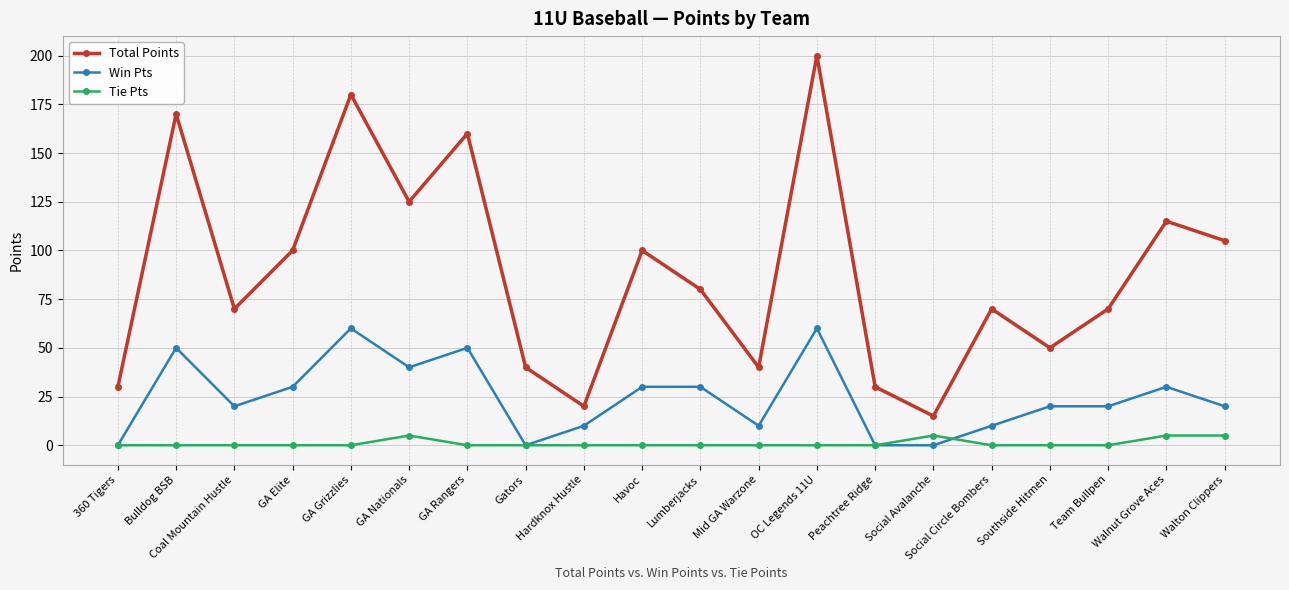

Between GA Grizzlies and Havoc, which series saw the biggest shift?

Total Points